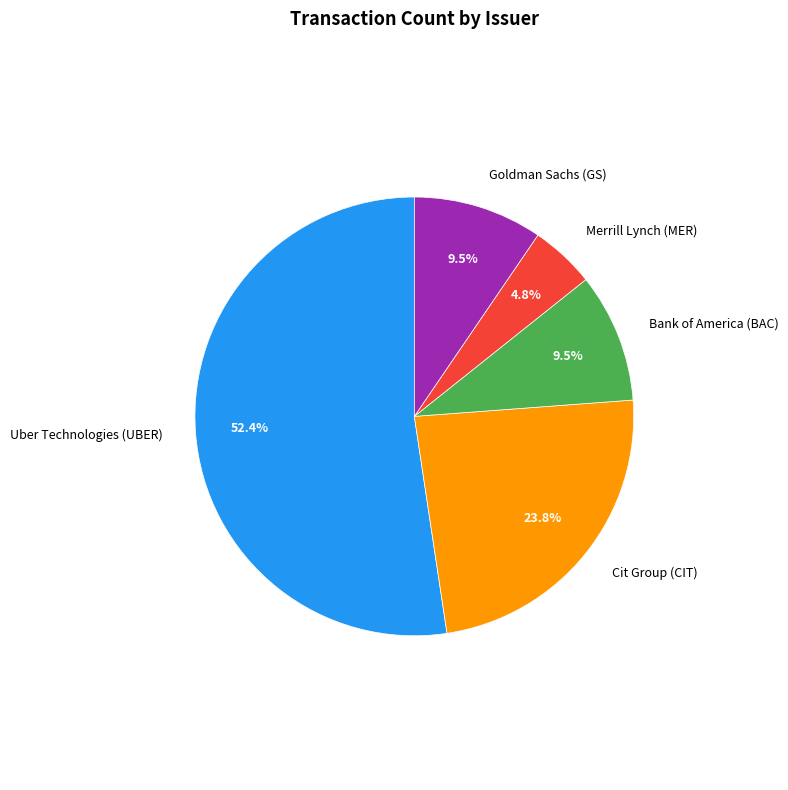

Which slice is the largest?

Uber Technologies (UBER)